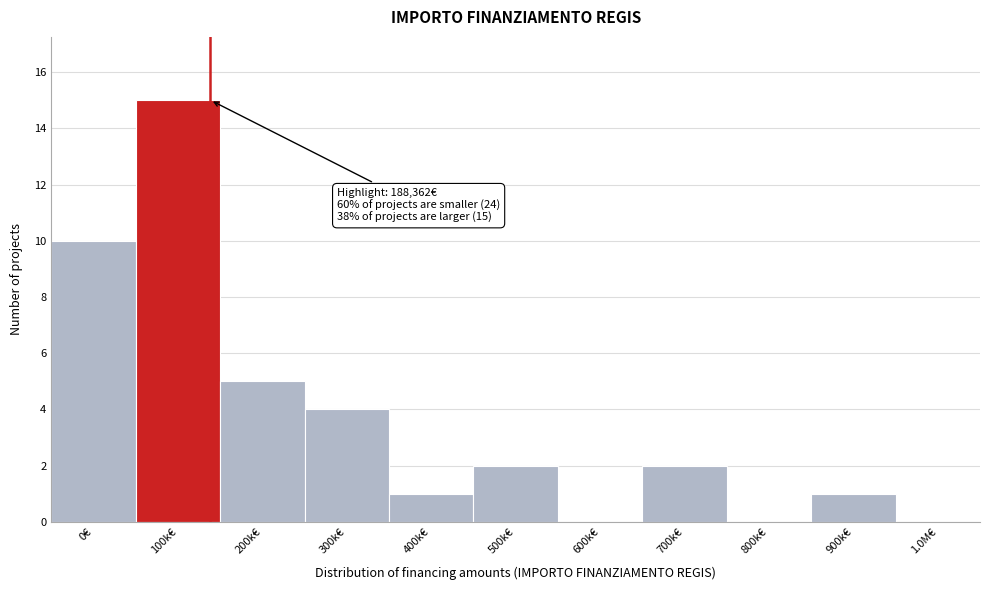

Reading left to right, extract all data points from this chart.

0€=10	100k€=15	200k€=5	300k€=4	400k€=1	500k€=2	600k€=0	700k€=2	800k€=0	900k€=1	1.0M€=0